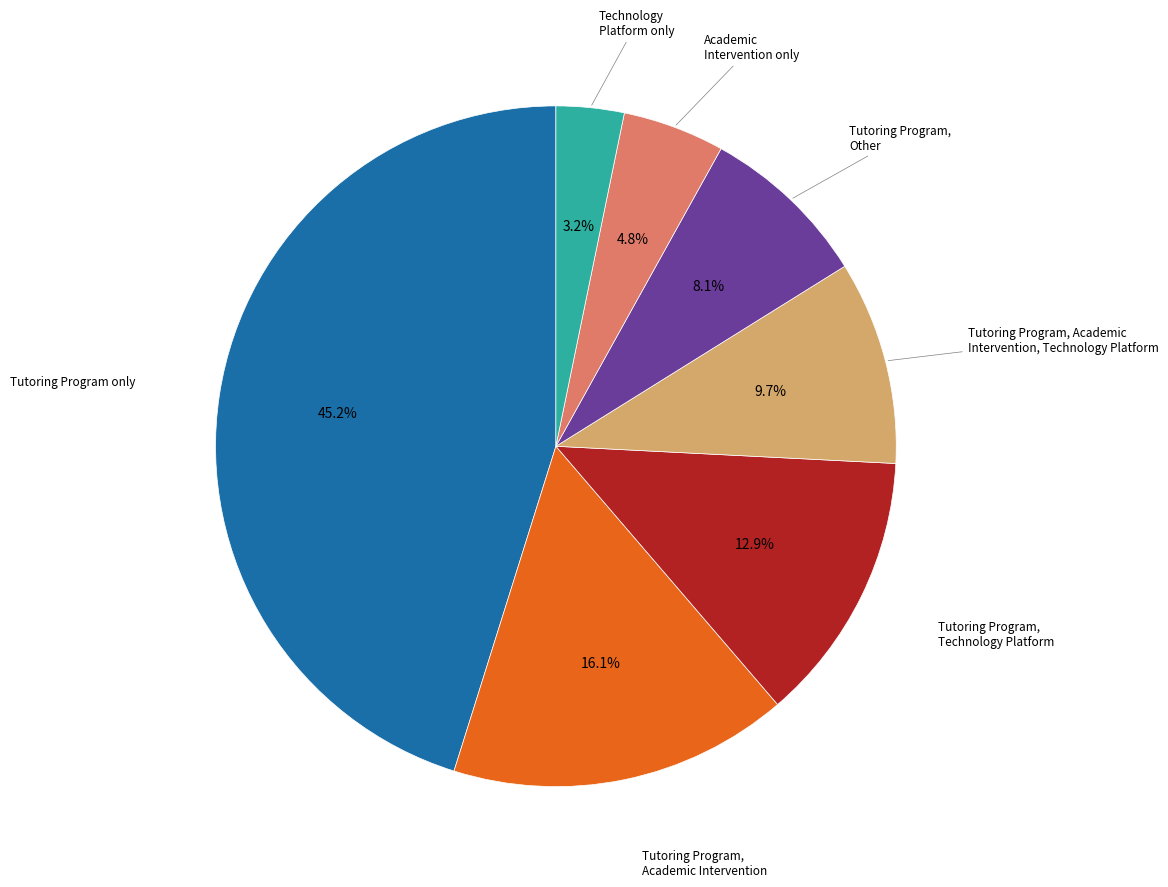

Does any single category account for the majority?

No